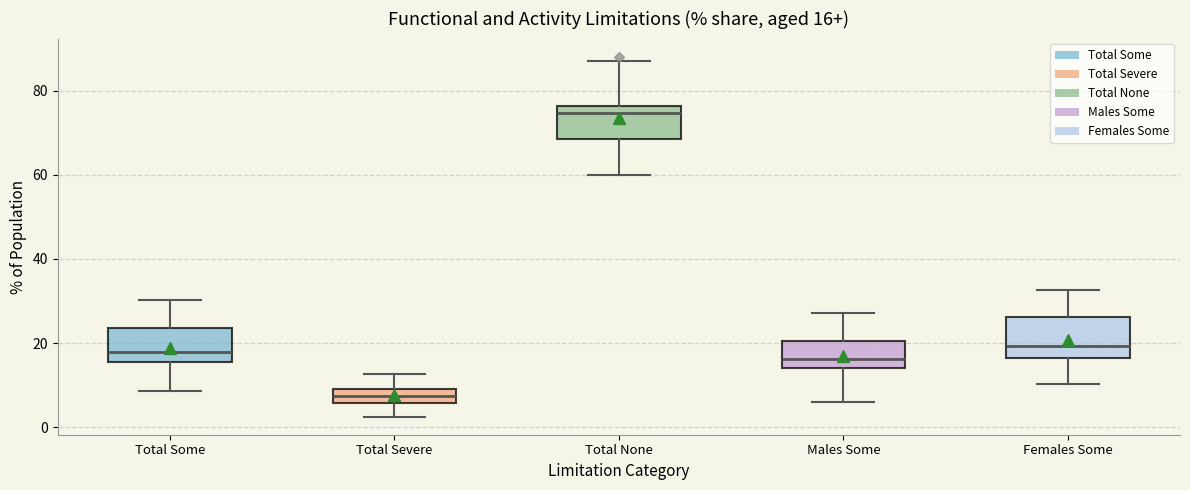

Which box has the highest median line?

Total None